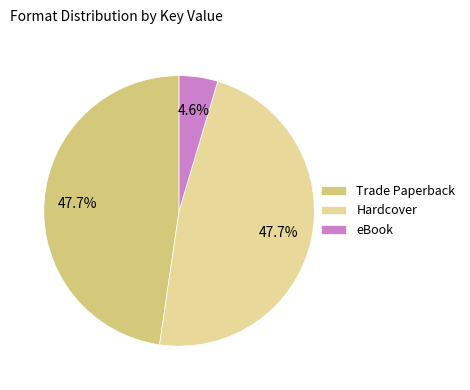

Does eBook represent more than half of the total?

No